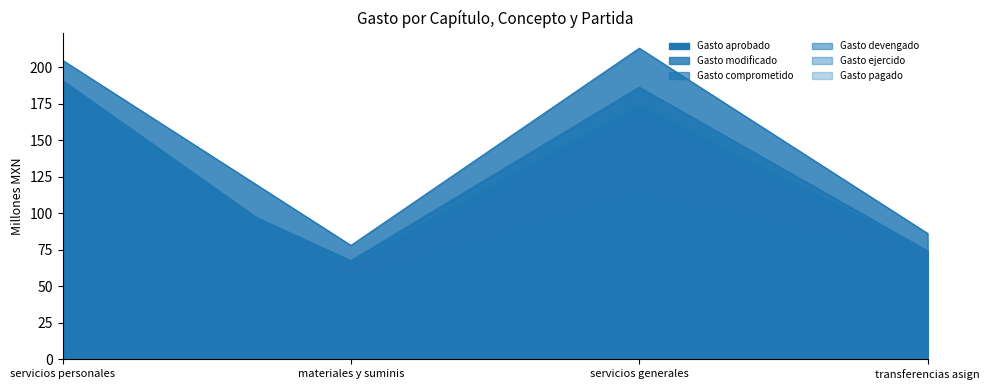

Reading right to left, transcribe all the data shown in this chart.

Gasto aprobado: 68.7	110.9	51.6	191.1
Gasto modificado: 86.2	213.1	78.0	204.9
Gasto comprometido: 74.2	186.2	67.5	157.9
Gasto devengado: 74.2	186.2	67.5	157.9
Gasto ejercido: 74.1	173.5	65.0	157.9
Gasto pagado: 74.1	173.5	65.0	157.9